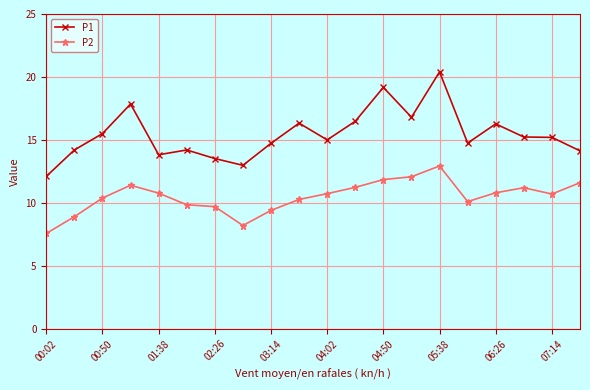

How many lines are shown in the chart?

2